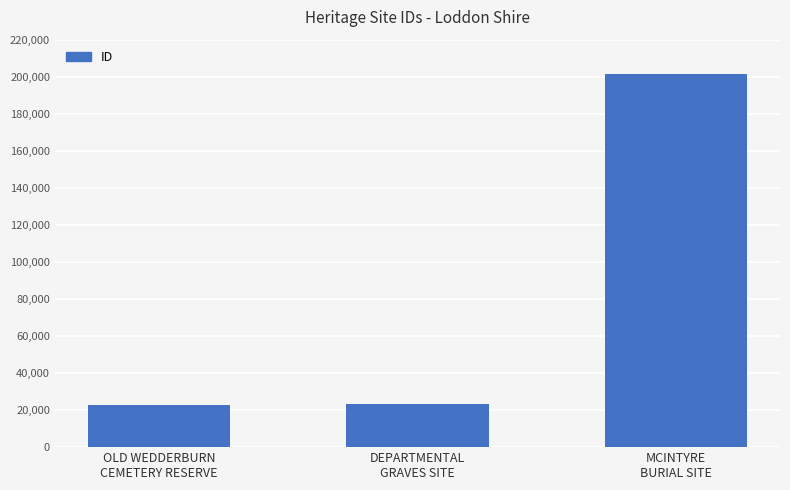

Are the bars grouped side by side (vs. stacked)?

No